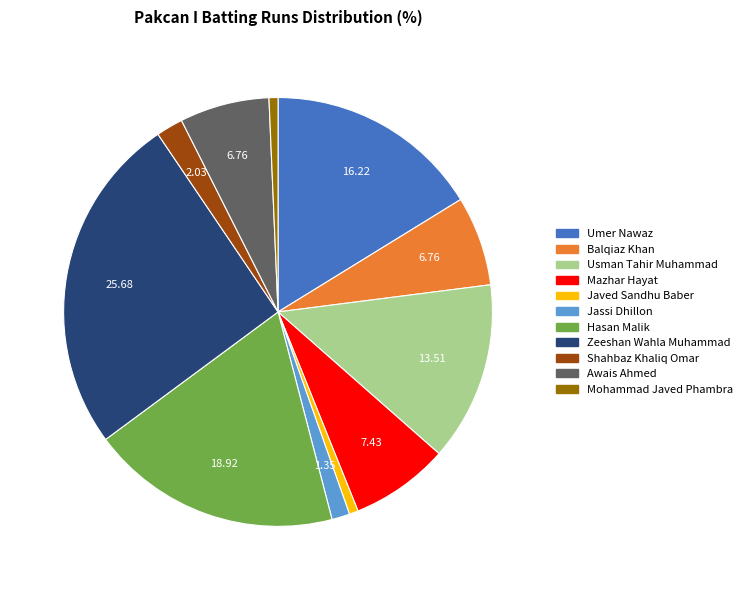

Does Jassi Dhillon represent more than half of the total?

No